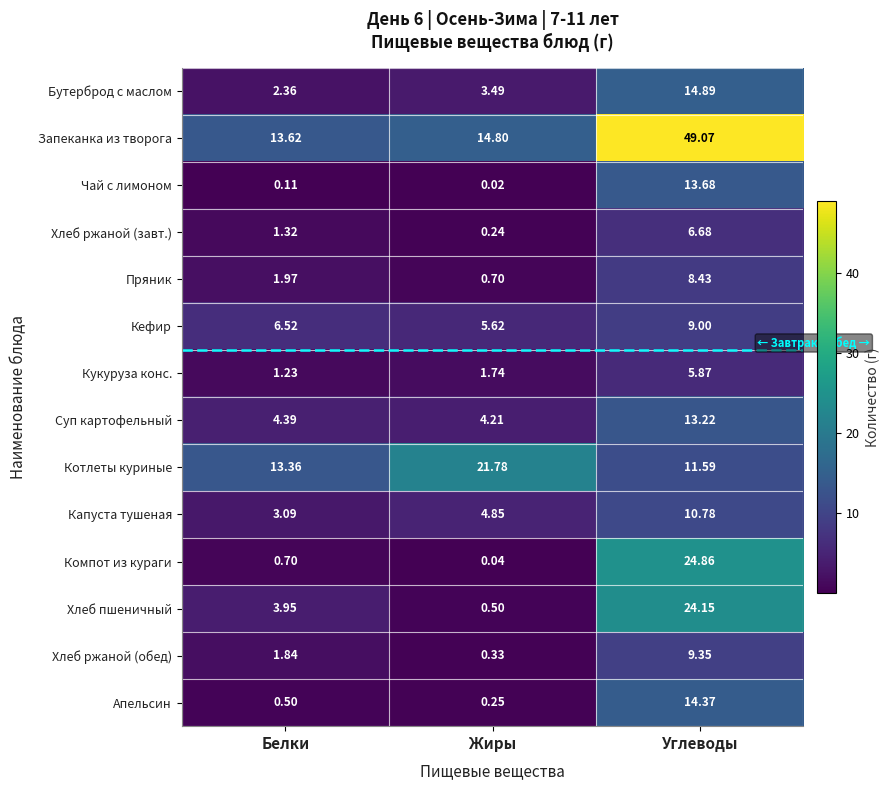

Rank the series at Жиры from highest to lowest value.

Котлеты куриные, Запеканка из творога, Кефир, Капуста тушеная, Суп картофельный, Бутерброд с маслом, Кукуруза конс., Пряник, Хлеб пшеничный, Хлеб ржаной (обед), Апельсин, Хлеб ржаной (завт.), Компот из кураги, Чай с лимоном